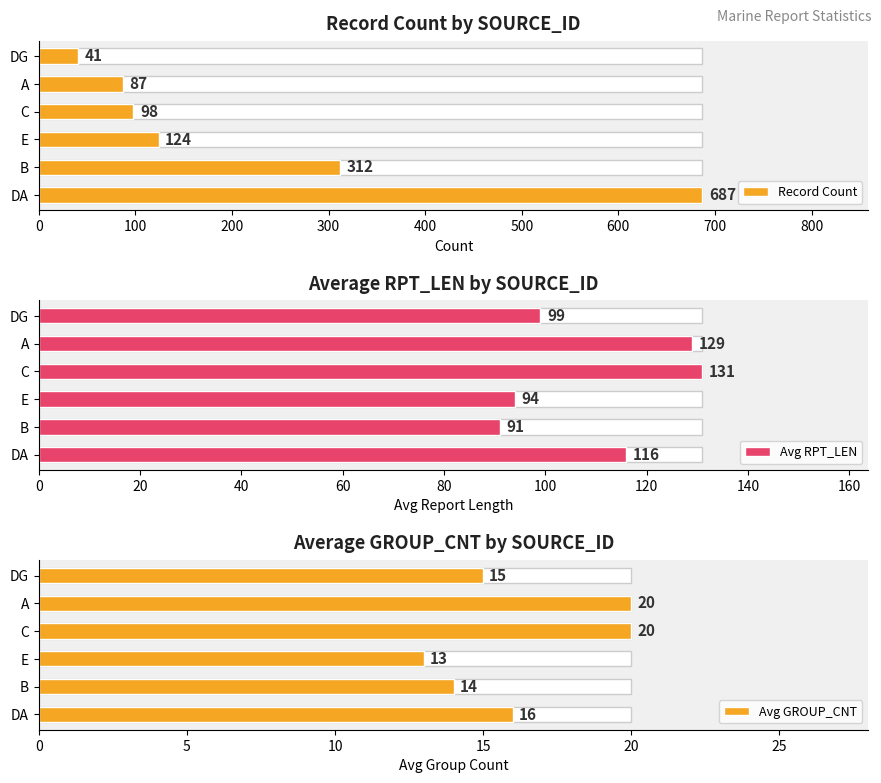

How many groups of bars are there?

6